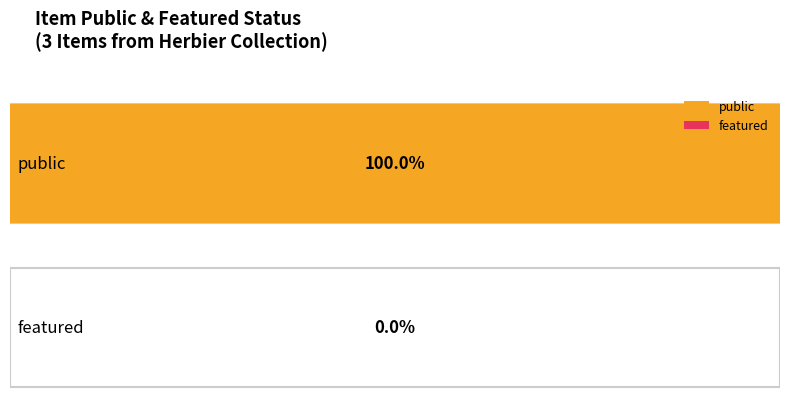

Reading left to right, transcribe all the data shown in this chart.

public: 1	1	1
featured: 0	0	0